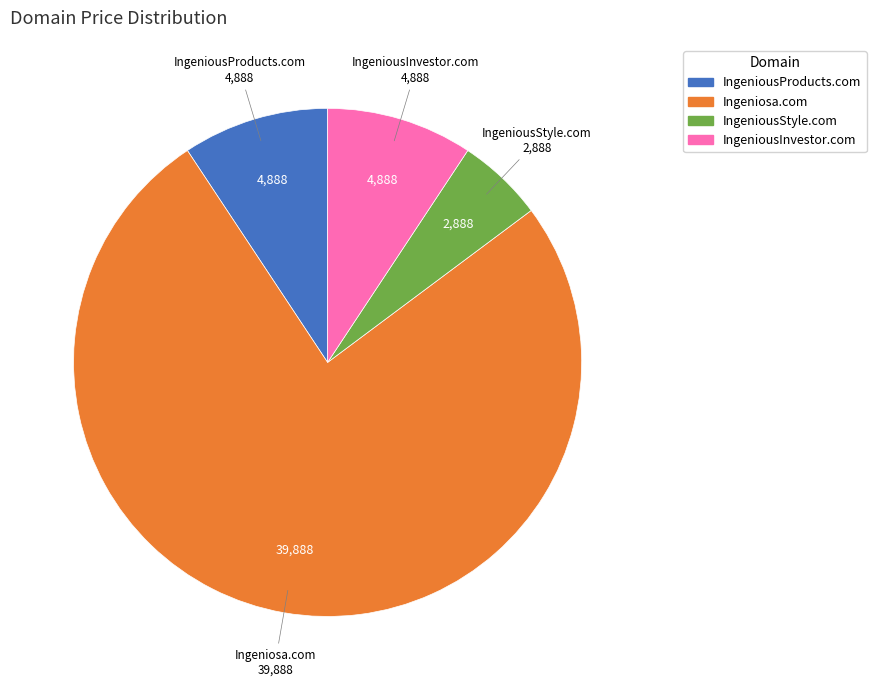

What is the ratio of the value at IngeniousStyle.com to the value at IngeniousInvestor.com?

0.6